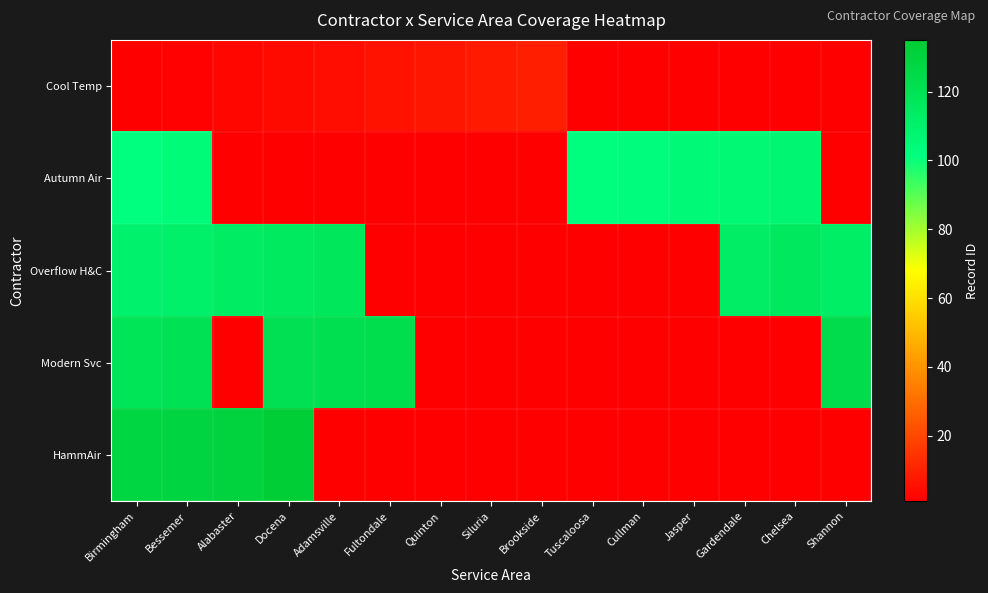

How many distinct data groups are displayed?

5